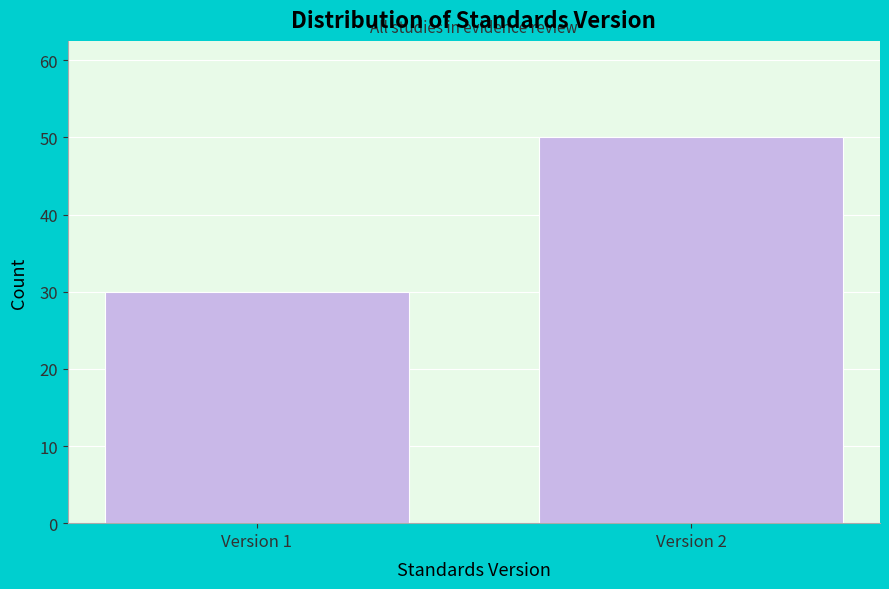

Reading right to left, list all the values displayed in this chart.

Version 2=50	Version 1=30